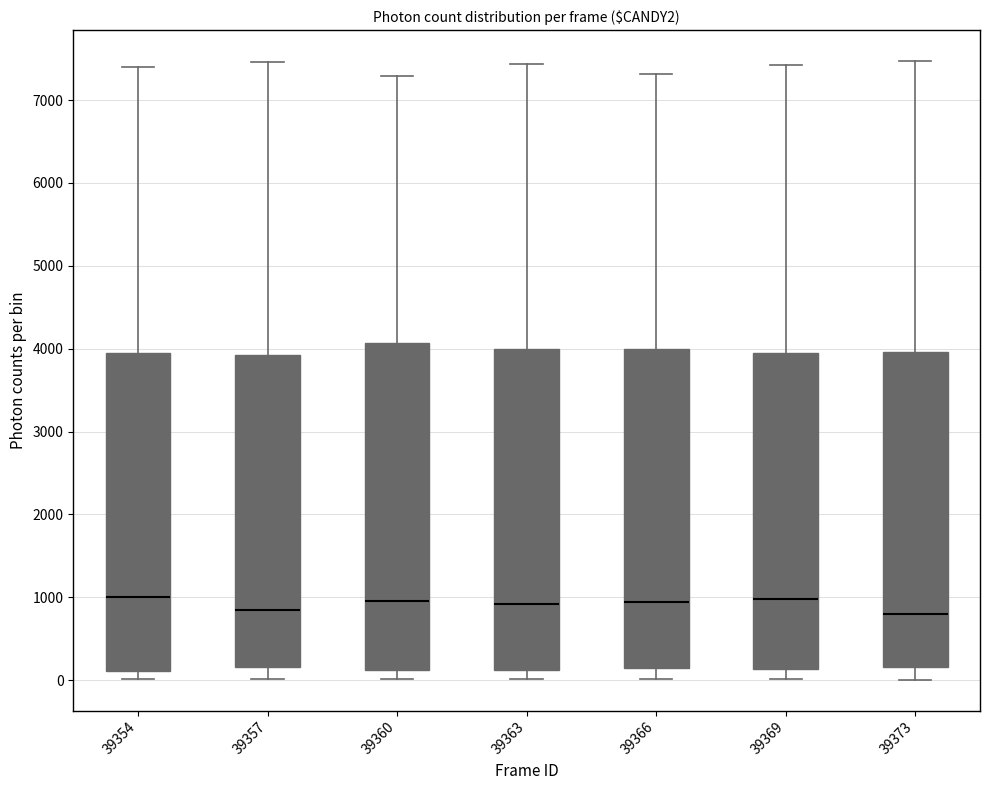

Where is the upper edge of the box at x = 39363 on the y-axis? The values are not printed on the chart, so give them approximately, as read against the axis.

4000